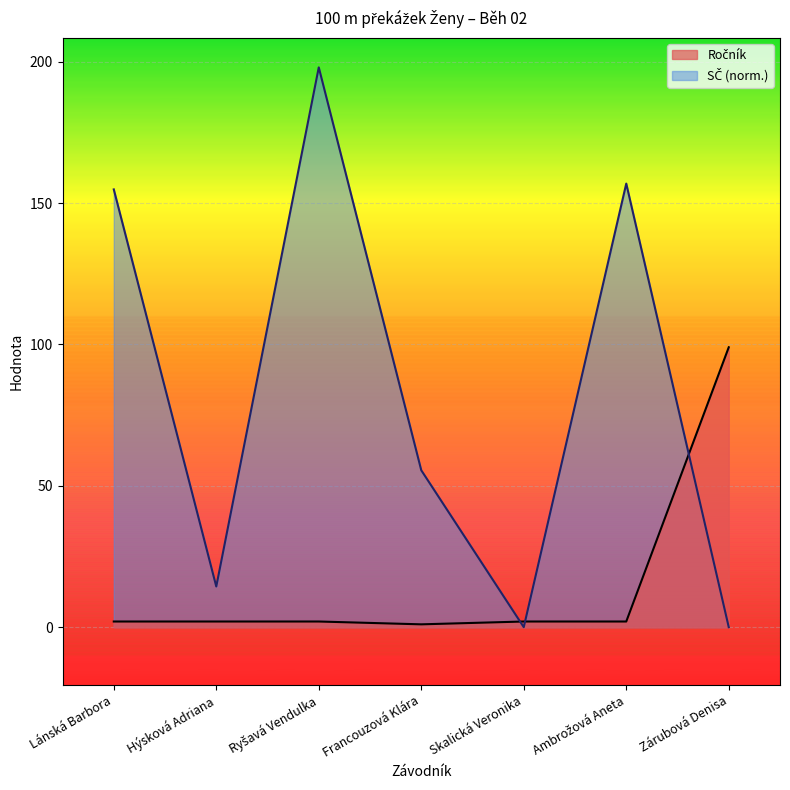

What is the label of the 5th point from the left?

Skalická Veronika